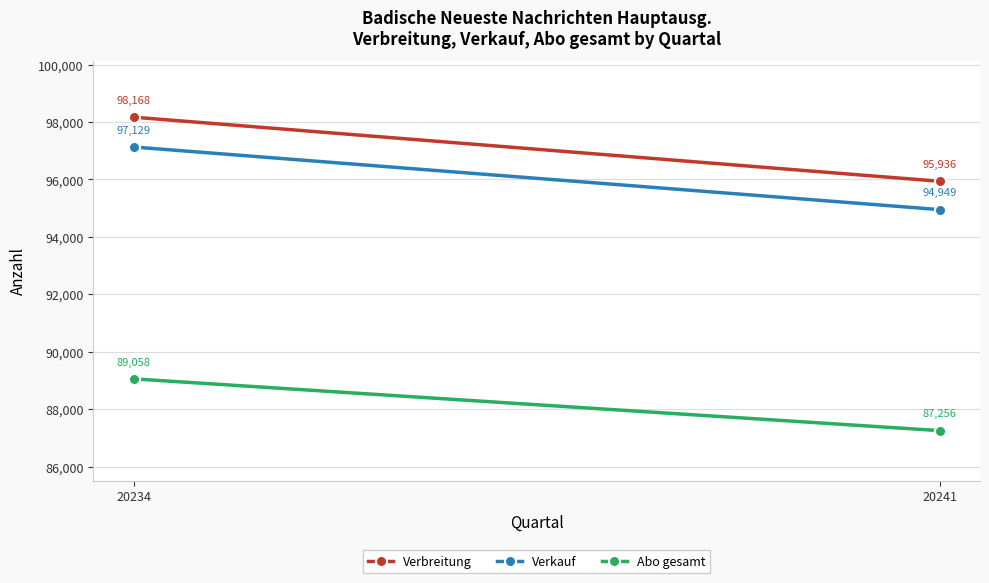

The Verbreitung series shows 98168 at 20234. True or false?

True